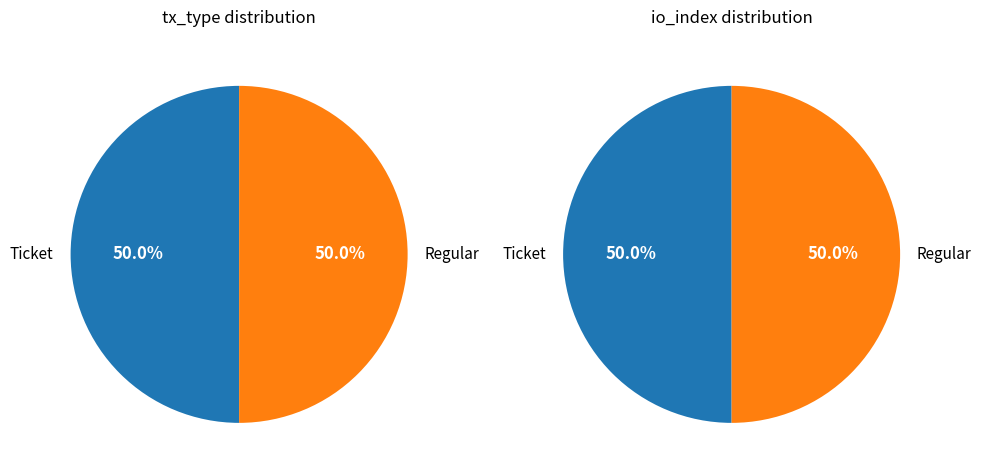

Between Ticket and Regular, which series saw the biggest shift?

io_index